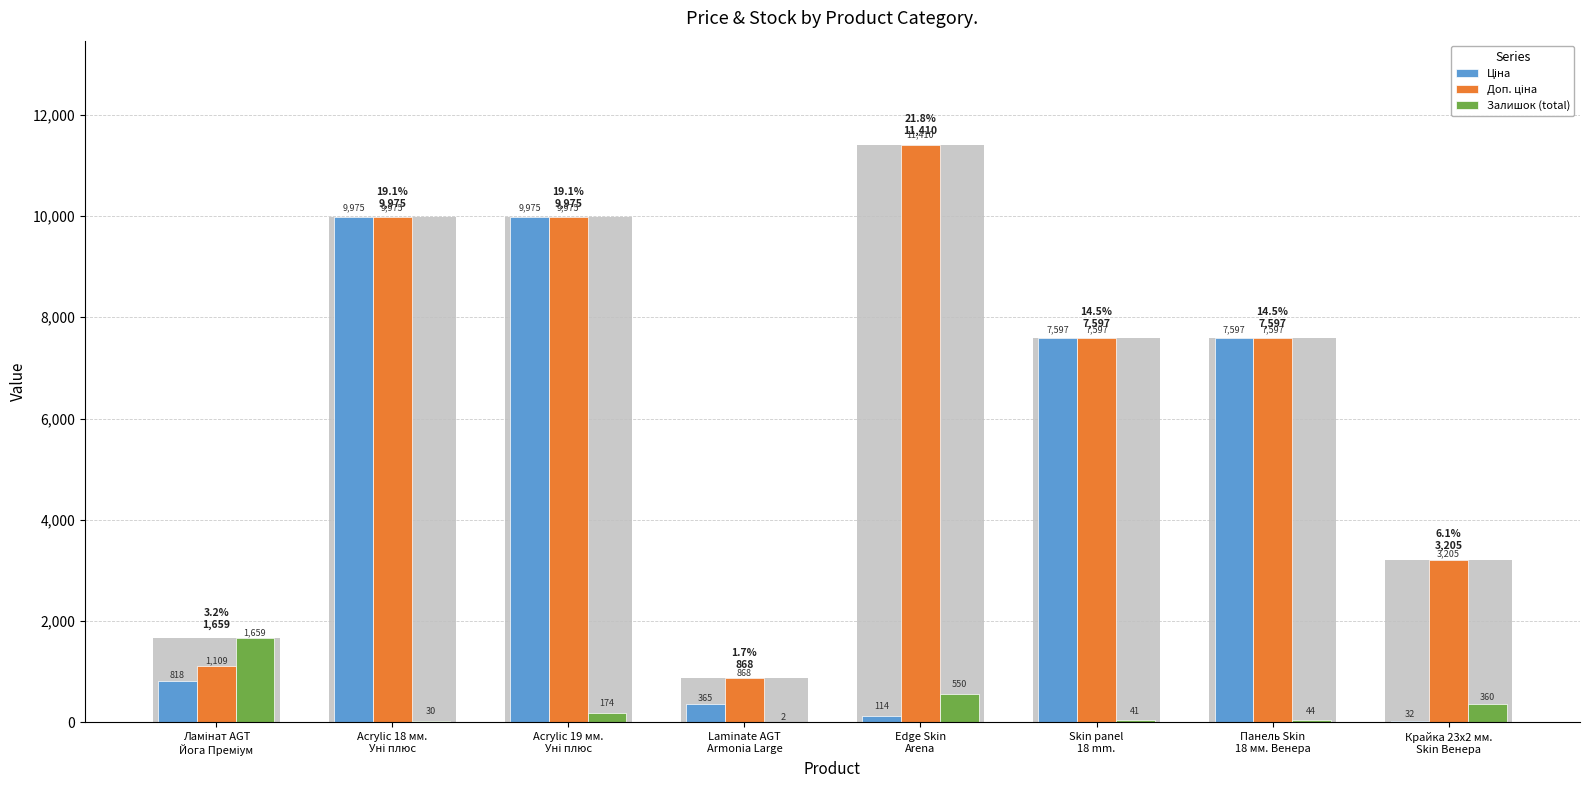

Rank the series by their maximum value, from highest to lowest.

Доп. ціна, Ціна, Залишок (total)